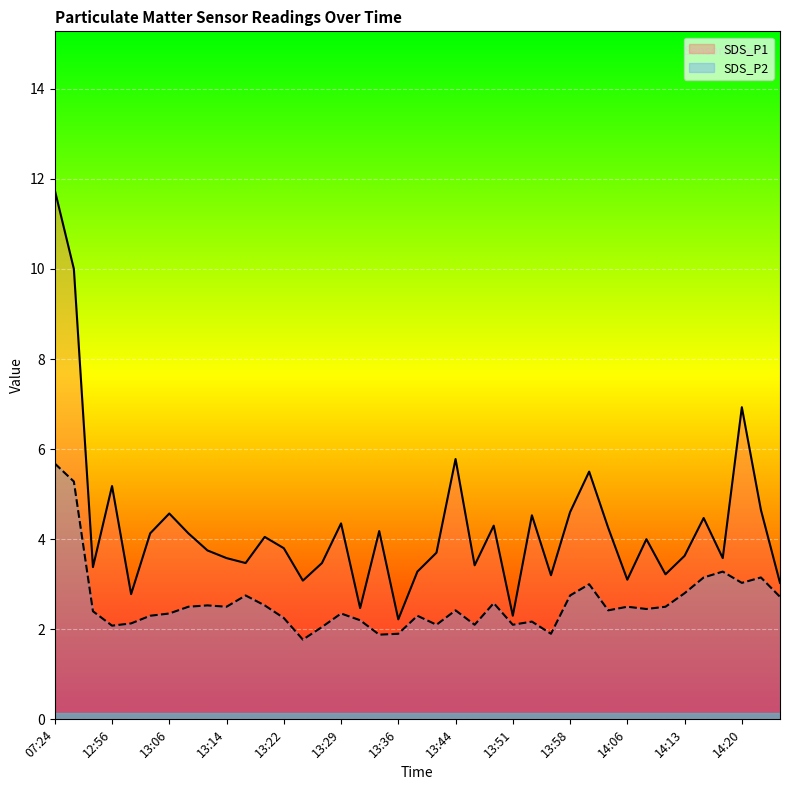

What is the label of the 4th point from the left?

12:56